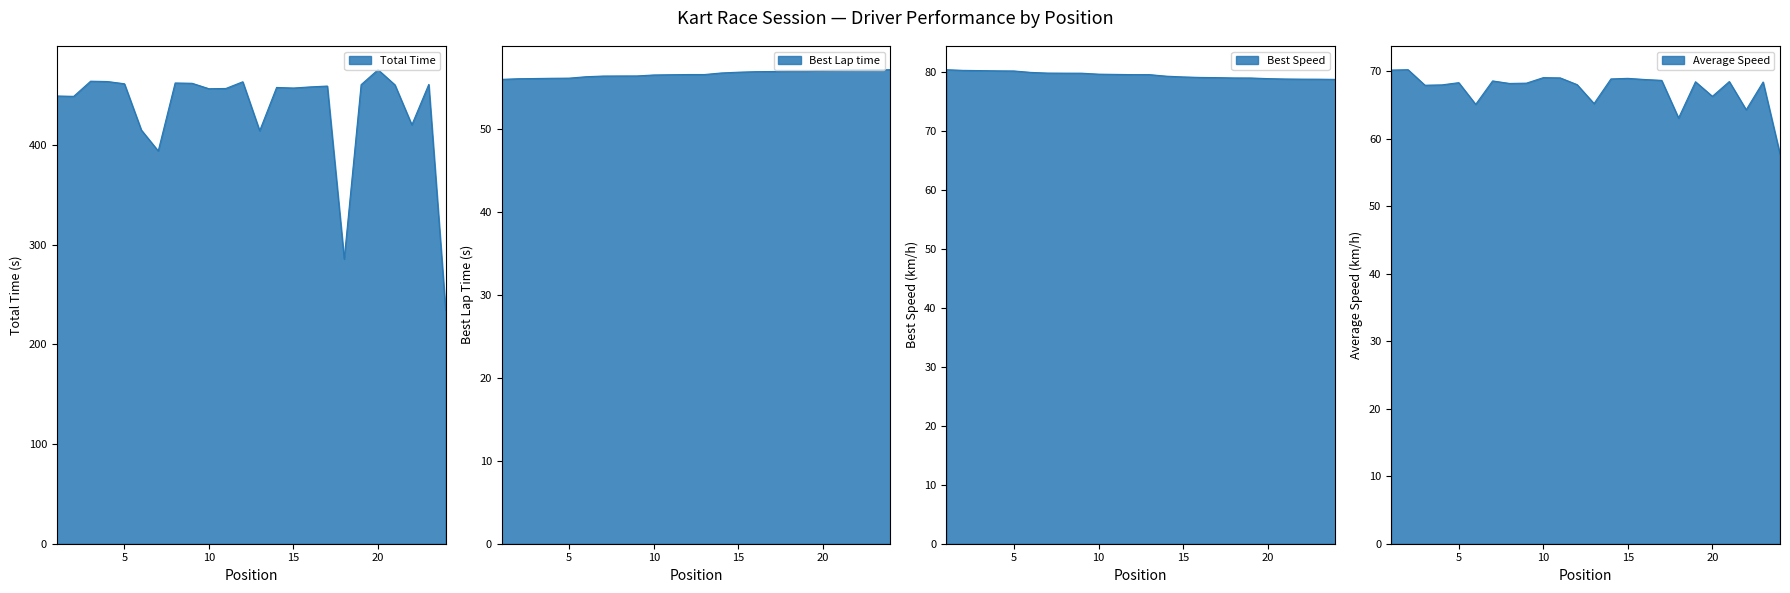

What is the total value across all series at 9?

666.2